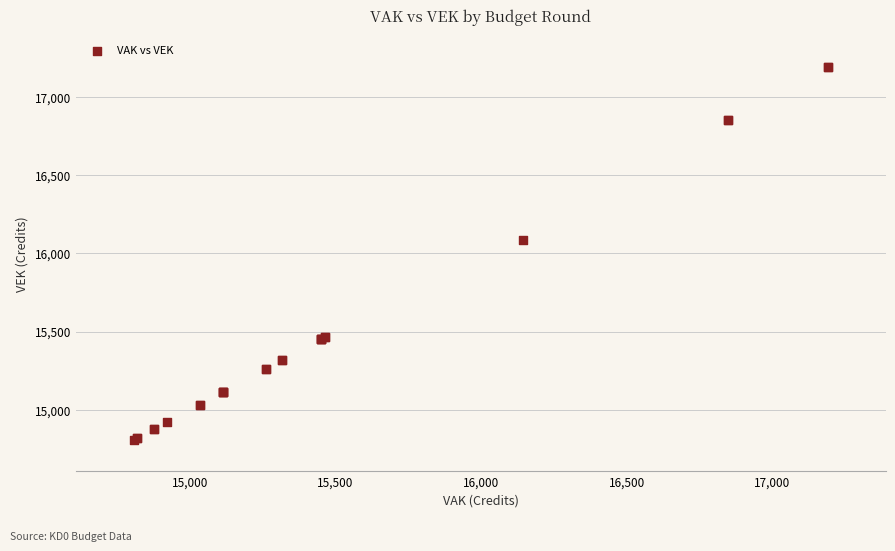

What Y value in the scatter plot is closest to 15999?

16083